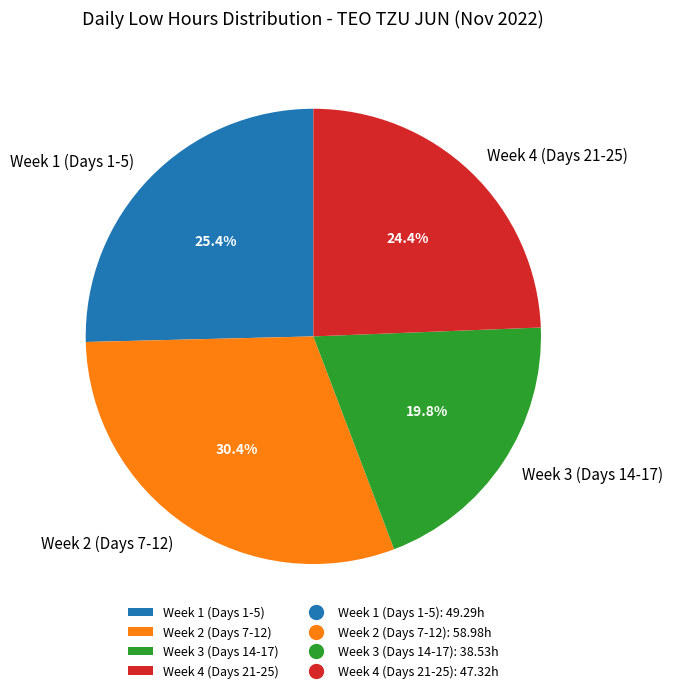

Is there any slice that represents more than half of the pie?

No